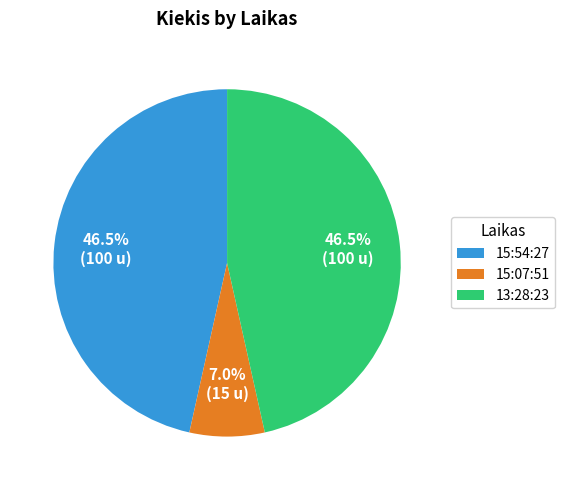

Is there any slice that represents more than half of the pie?

No